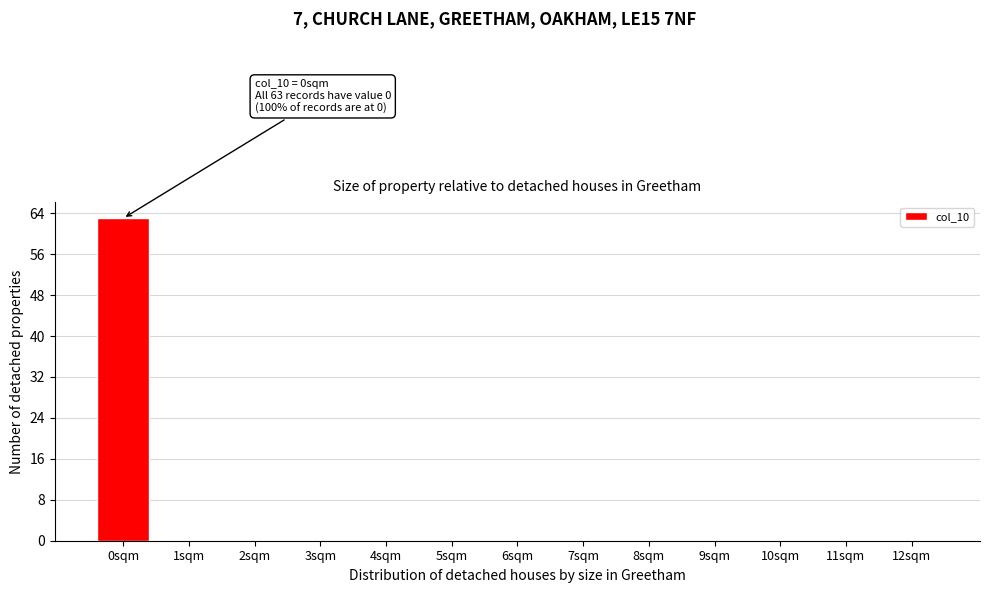

Reading left to right, what are all the values shown in this chart?

0sqm=63	1sqm=0	2sqm=0	3sqm=0	4sqm=0	5sqm=0	6sqm=0	7sqm=0	8sqm=0	9sqm=0	10sqm=0	11sqm=0	12sqm=0